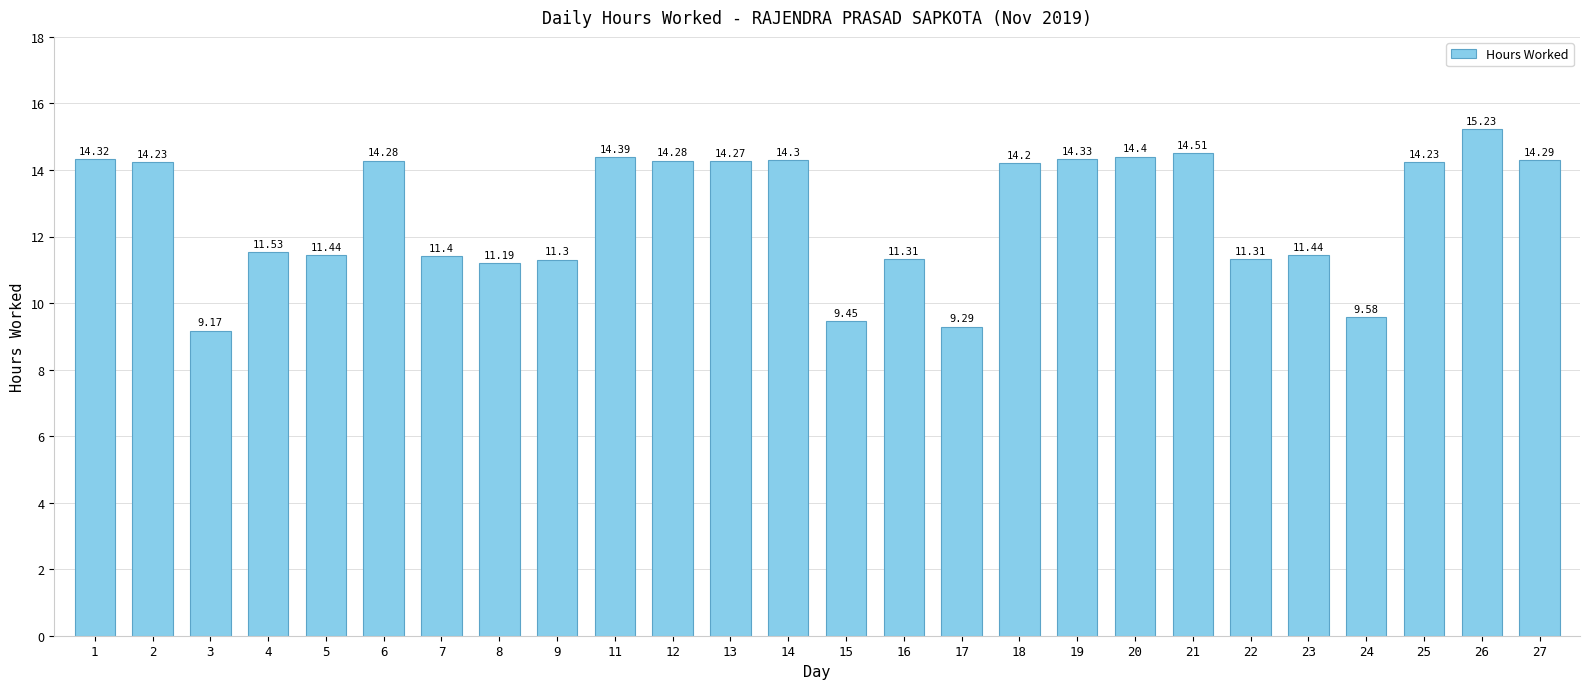

Does the chart contain any negative values?

No